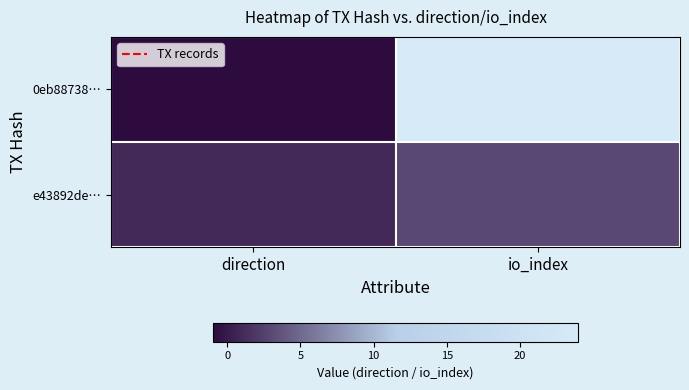

At which category is the sum across all series the highest?

io_index